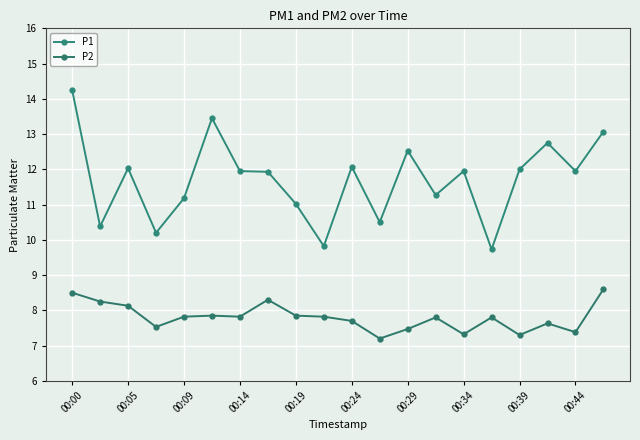

Rank the series by their maximum value, from highest to lowest.

P1, P2